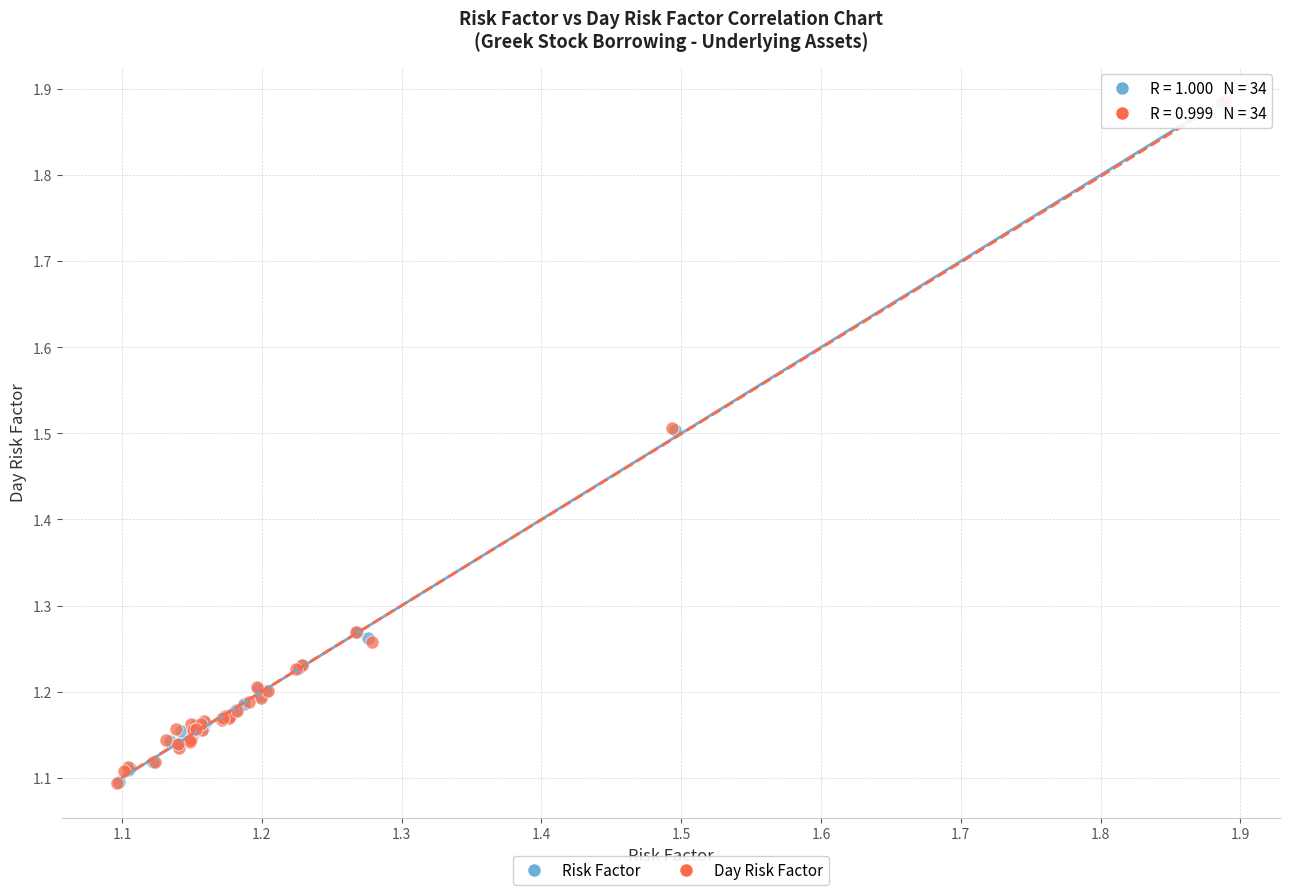

Which series has the widest spread of Y values?

Day Risk Factor